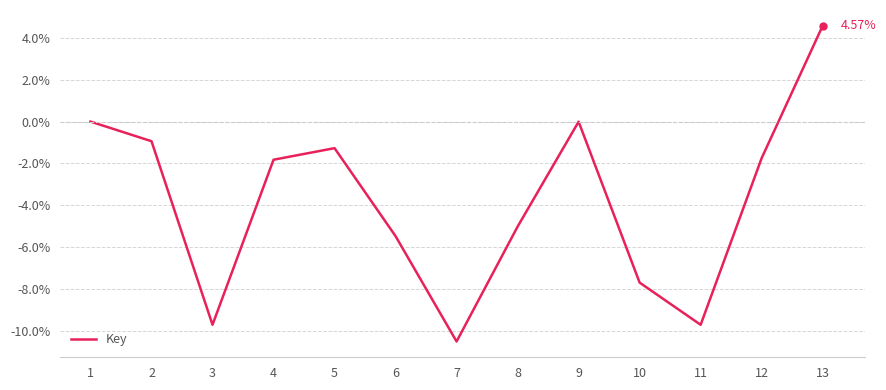

What is the change in value from 10 to 12?

+5.9